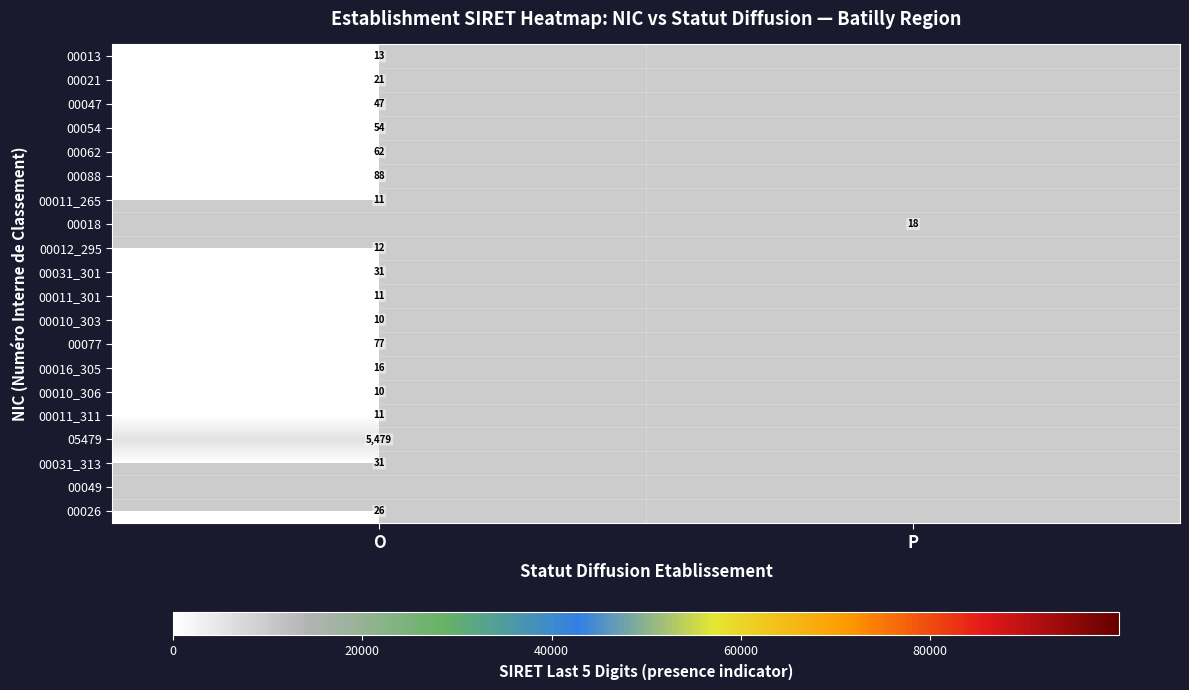

Is the value of 00012_295 at O greater than the value of 00021 at O?

No